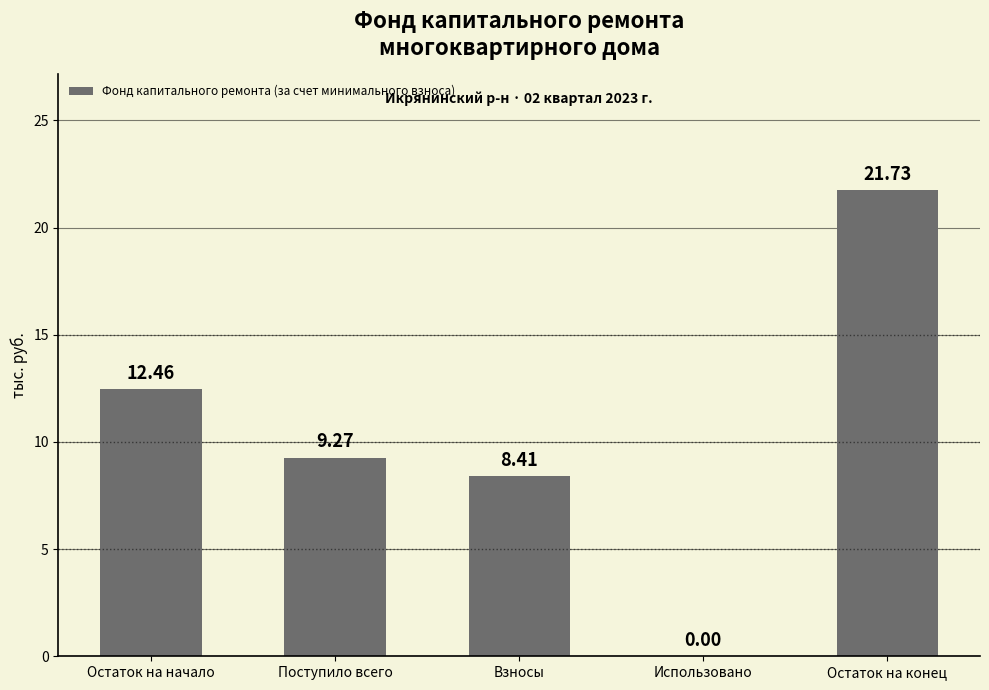

How many distinct data groups are displayed?

1